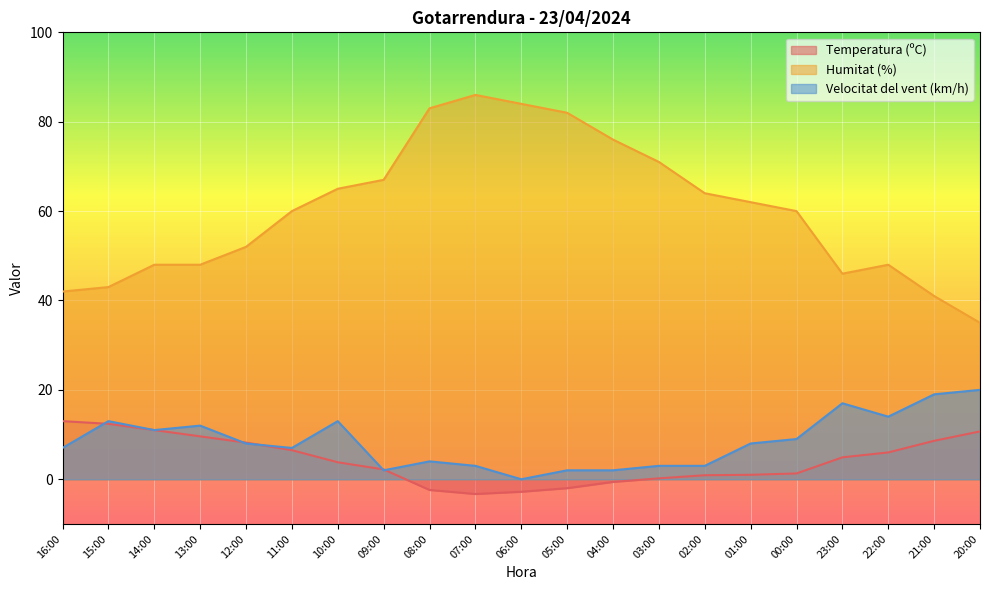

Reading left to right, list all the values displayed in this chart.

Temperatura (ºC): 13.0	12.4	11.0	9.6	8.2	6.5	3.8	2.2	-2.4	-3.3	-2.8	-2.0	-0.6	0.2	0.9	1.0	1.3	4.9	6.0	8.6	10.7
Humitat (%): 42.0	43.0	48.0	48.0	52.0	60.0	65.0	67.0	83.0	86.0	84.0	82.0	76.0	71.0	64.0	62.0	60.0	46.0	48.0	41.0	35.0
Velocitat del vent (km/h): 7.0	13.0	11.0	12.0	8.0	7.0	13.0	2.0	4.0	3.0	0.0	2.0	2.0	3.0	3.0	8.0	9.0	17.0	14.0	19.0	20.0